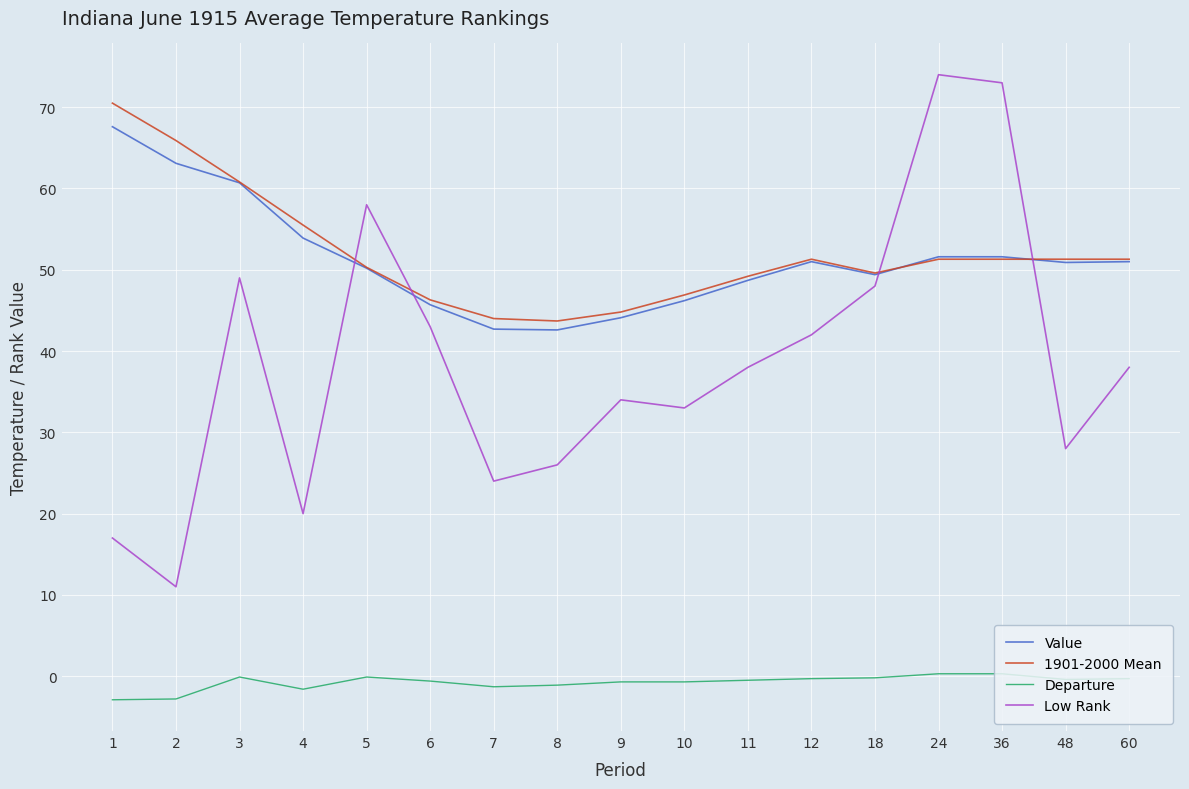

True or false: 1901-2000 Mean and Departure cross at least once.

False